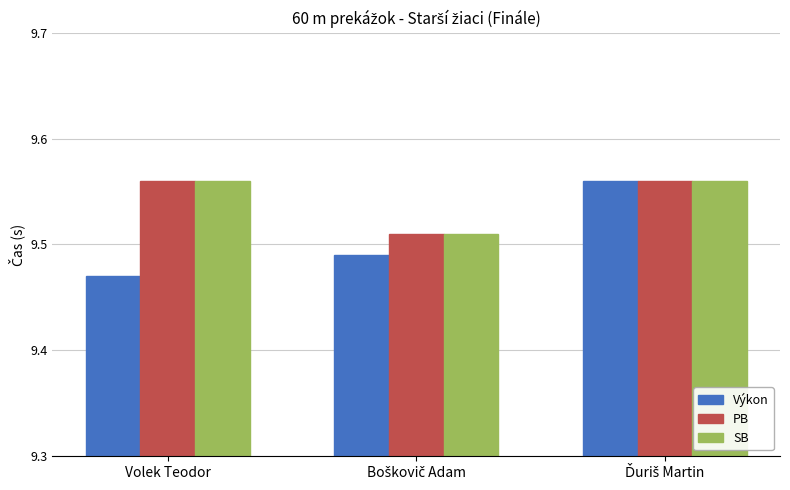

Which series has the widest spread of values?

Výkon